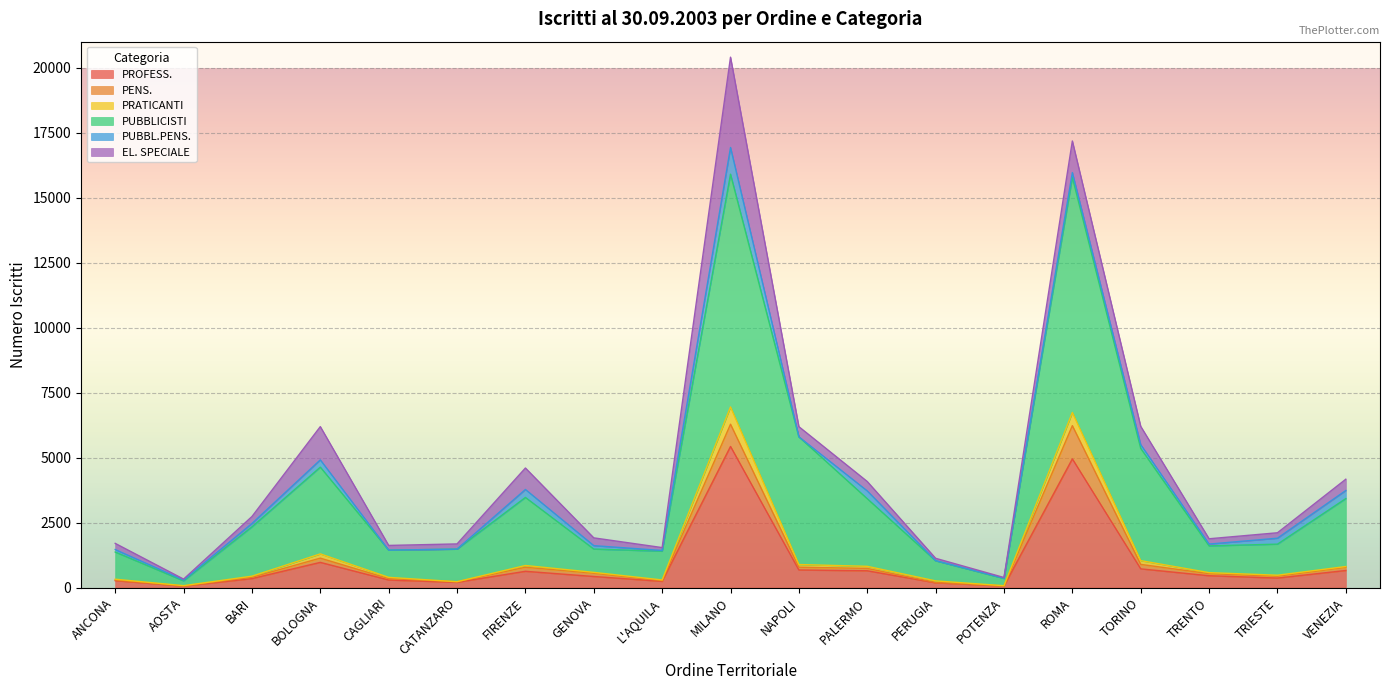

What is the difference between the maximum and second lowest values in the PROFESS. series?

5368